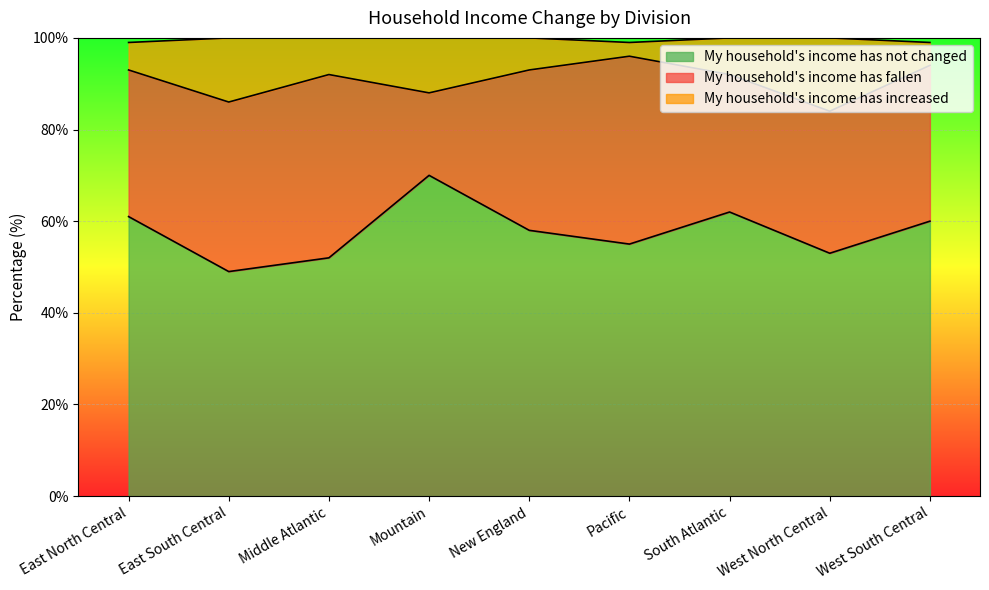

What is the difference between the maximum and minimum values in the My household's income has not changed series?

21